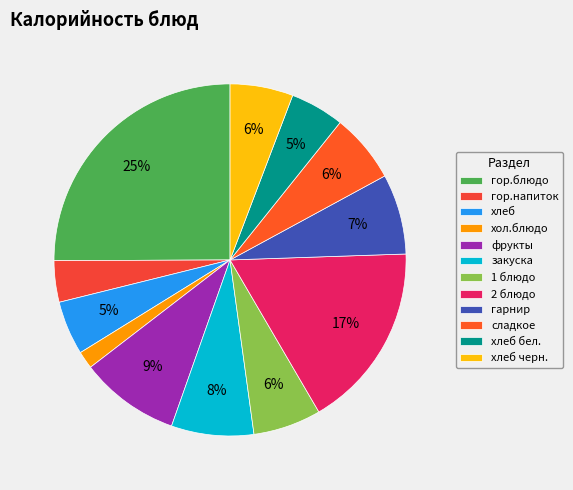

The хол.блюдо slice represents 8% of the pie. True or false?

False